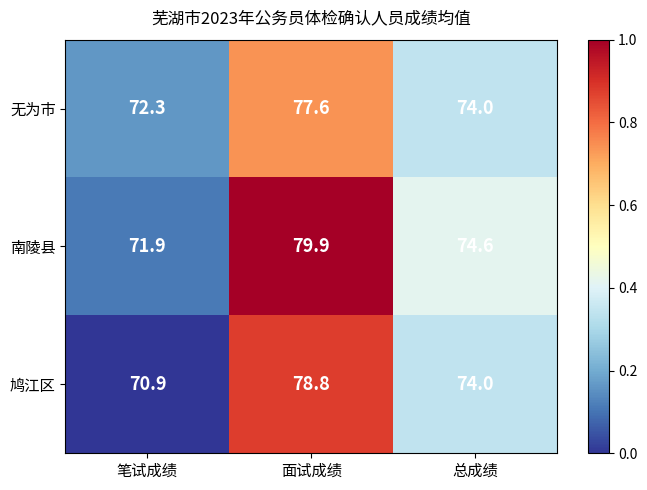

Reading left to right, extract all data points from this chart.

无为市: 72.3	77.6	74.0
南陵县: 71.9	79.9	74.6
鸠江区: 70.9	78.8	74.0